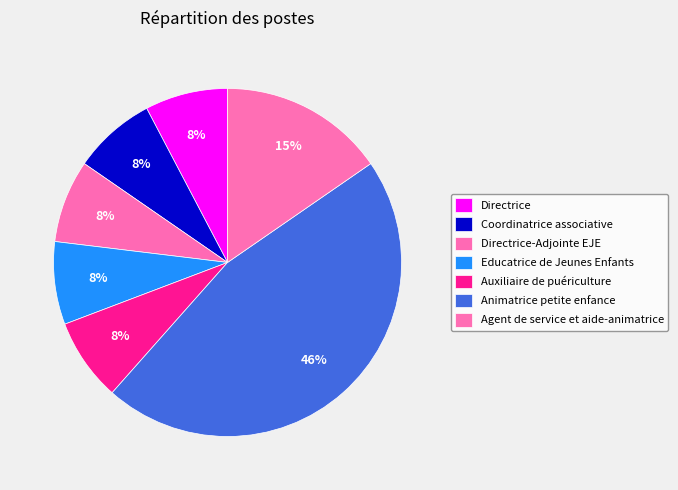

Which has a higher value, Agent de service et aide-animatrice or Animatrice petite enfance?

Animatrice petite enfance